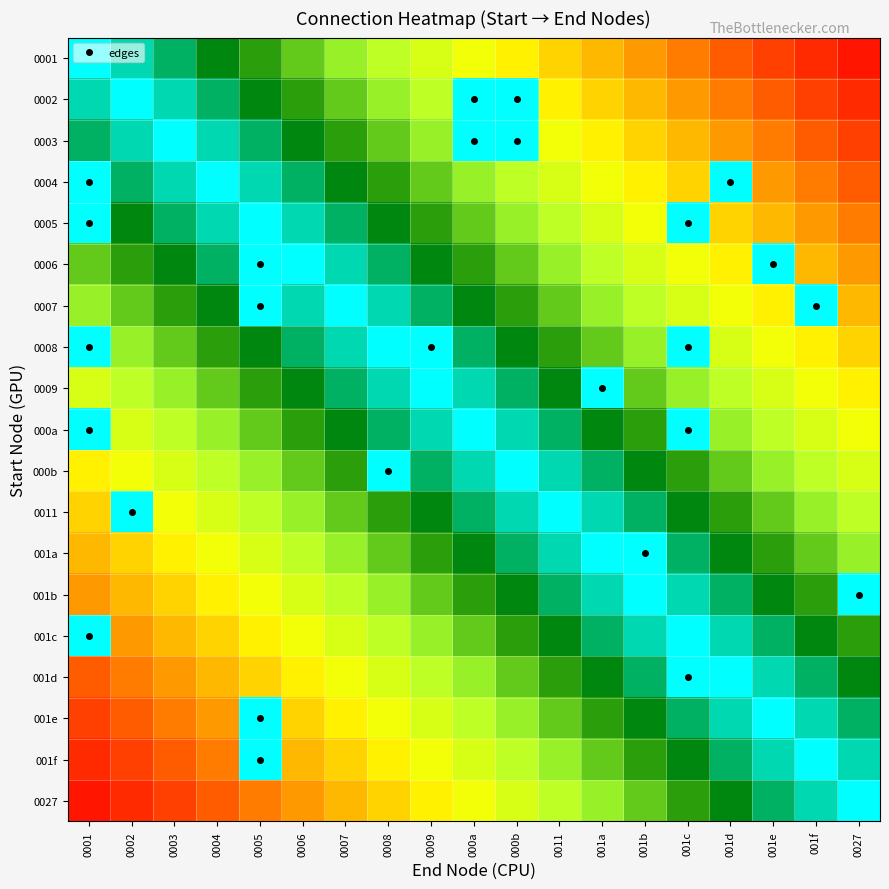

Which series has the widest spread of values?

0001